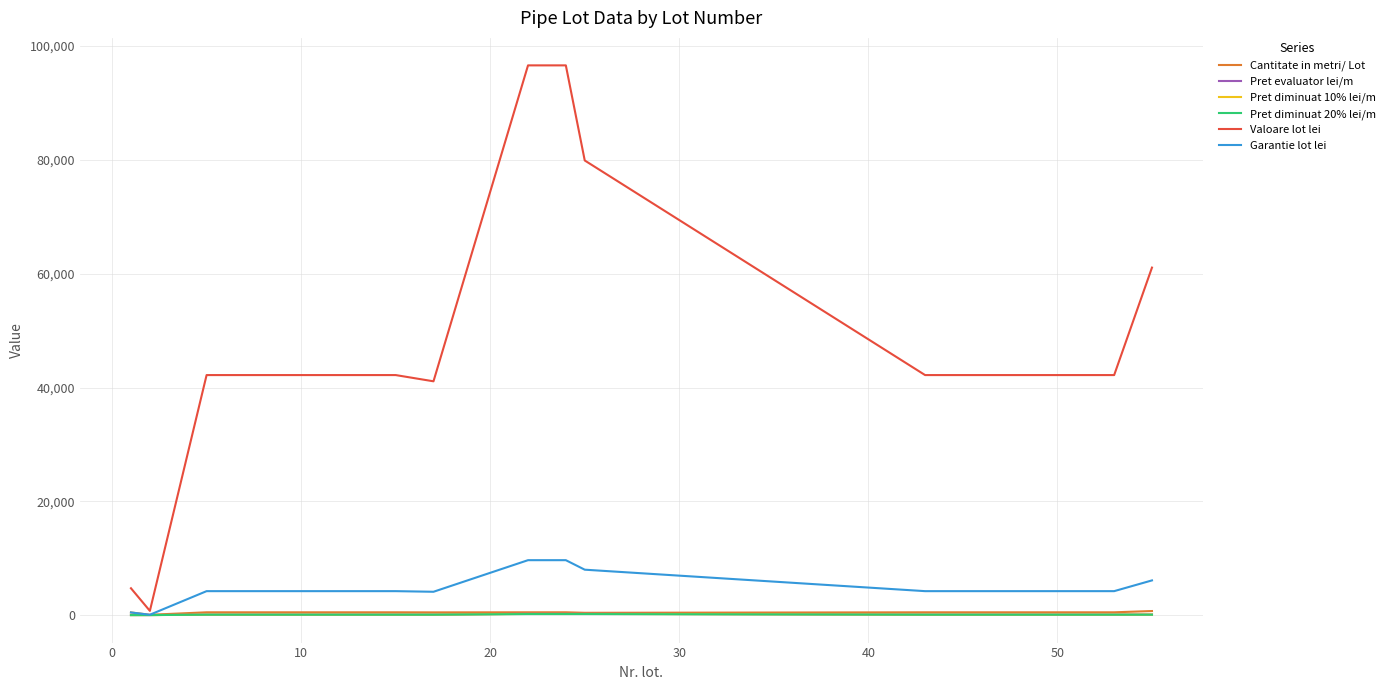

What is the difference between the maximum and second lowest values in the Valoare lot lei series?

91875.2